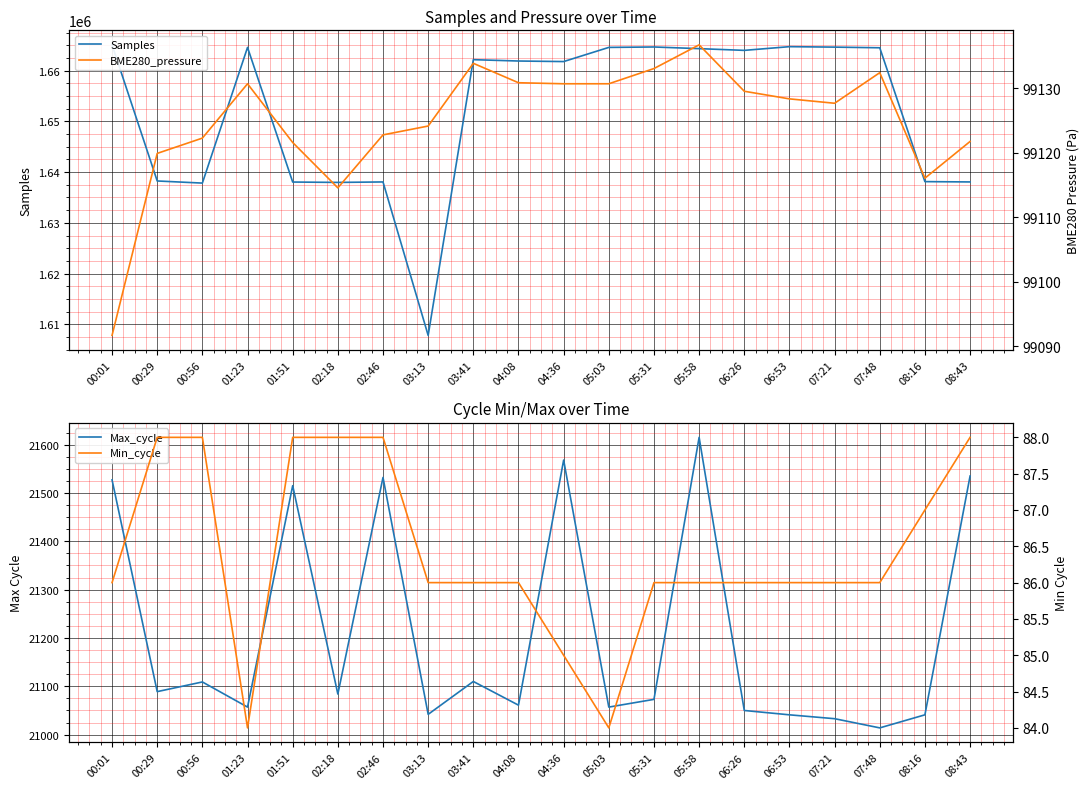

What is the label of the 12th point from the left?

05:03